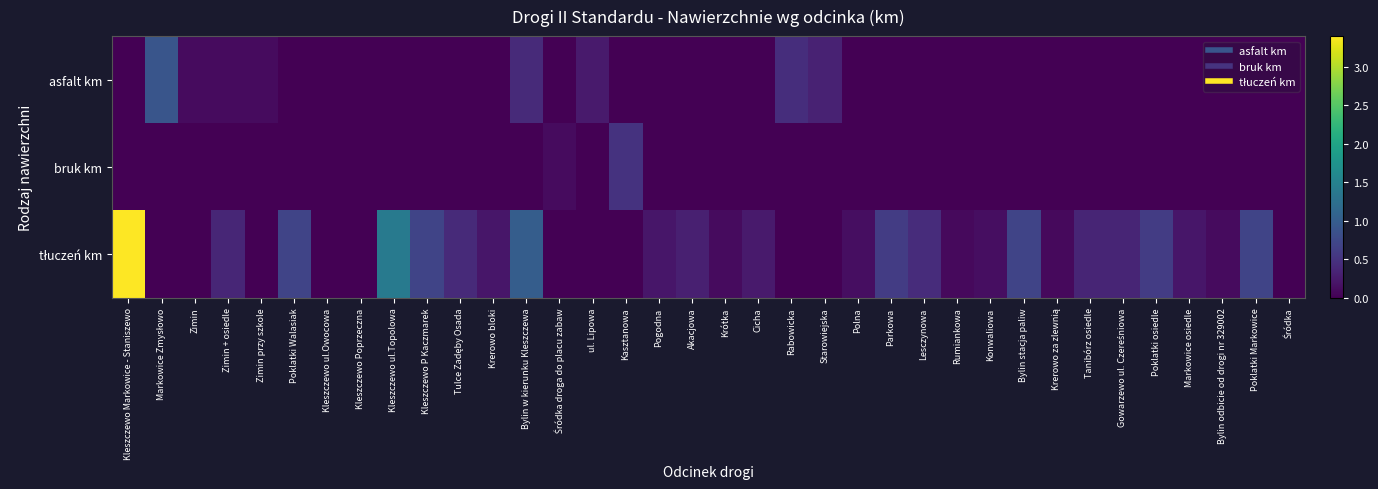

Which category has the highest value across all series?

Kleszczewo Markowice - Staniszewo